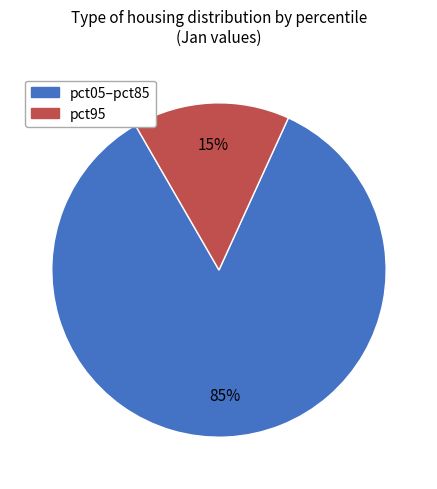

To the nearest percent, what is the difference between the largest and smallest slice percentages?

70%